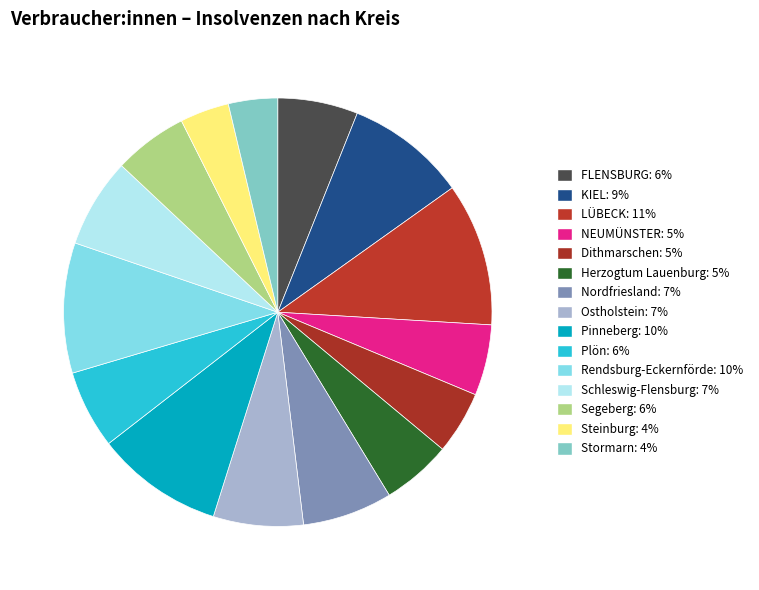

To the nearest percent, what percentage of the pie is Herzogtum Lauenburg?

5%